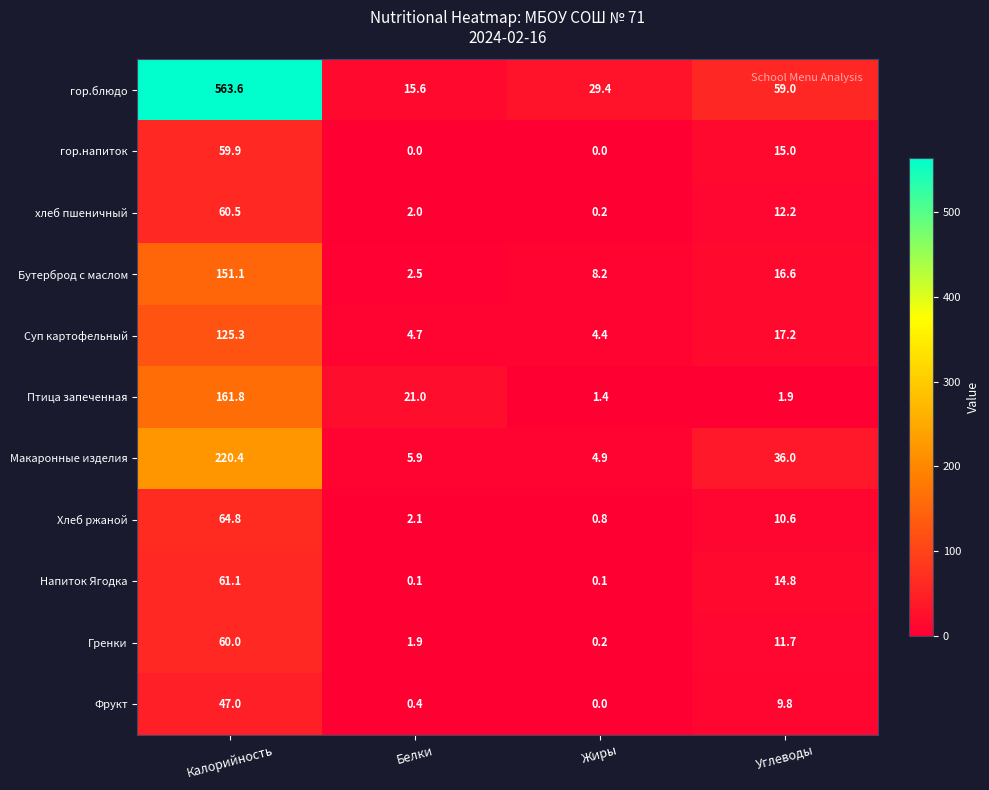

What is the spread (max minus min) of values at Углеводы?

57.1